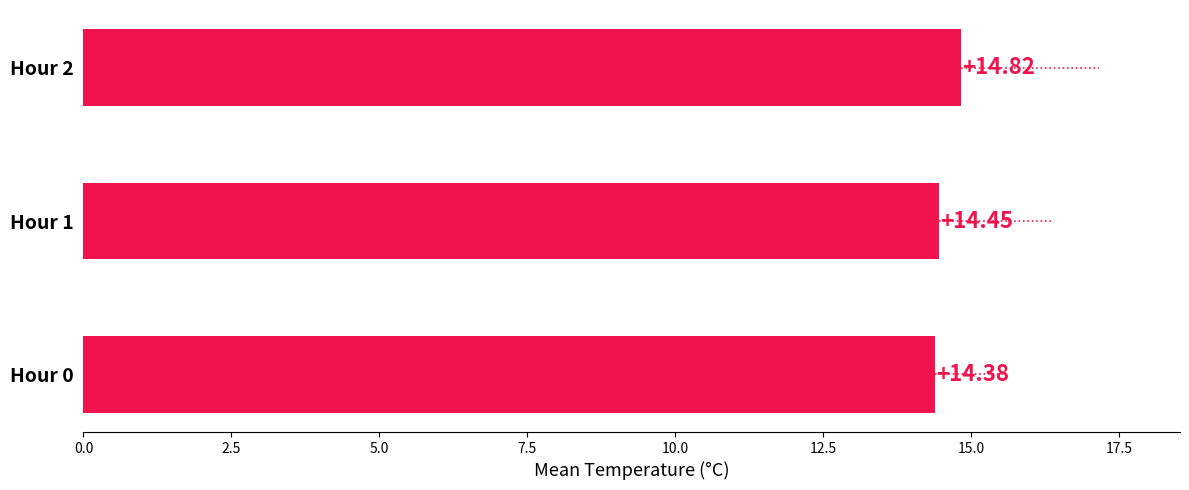

What is the difference between the maximum and minimum values?

0.4